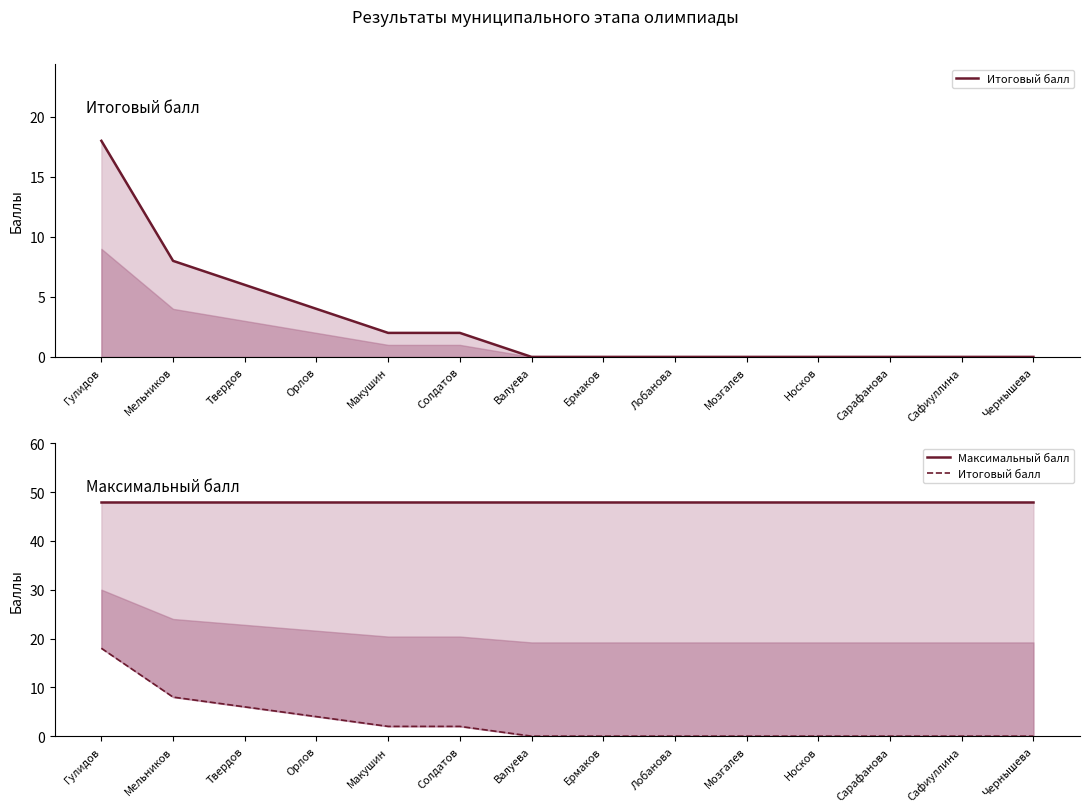

Between Макушин and Лобанова, which is larger?

Макушин